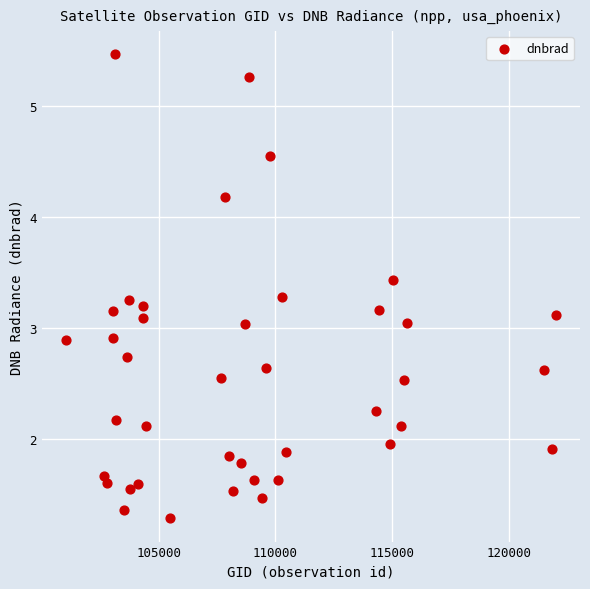

What is the range of X values (max minus min)?

20932.0